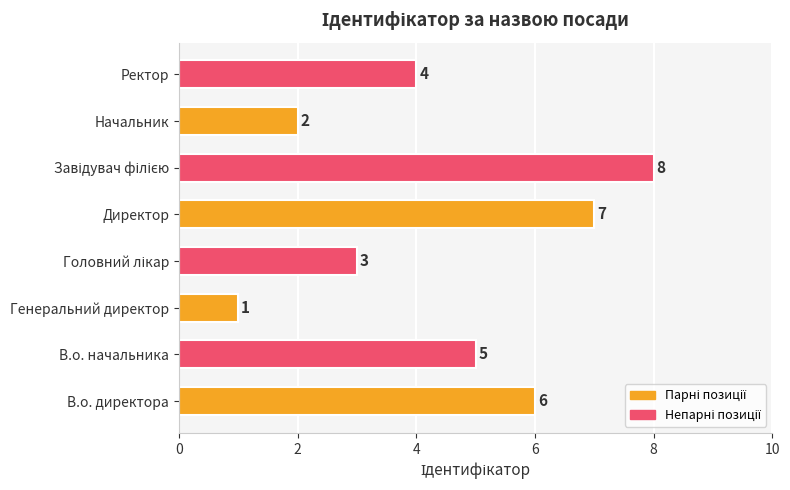

Is it true that the value at Директор is 7?

True